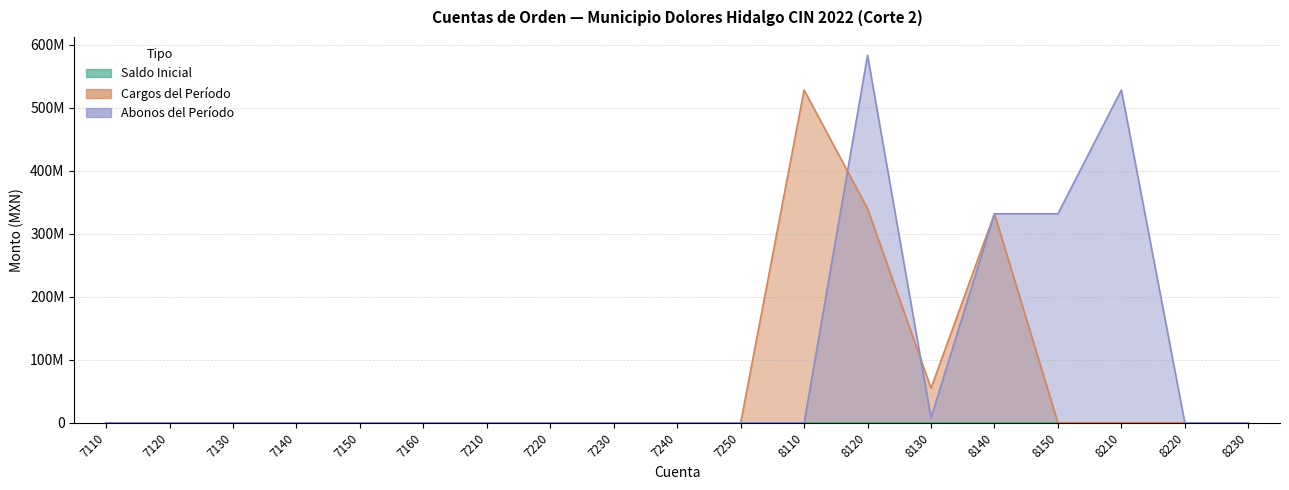

Where is the first local maximum for Cargos del Período?

8110